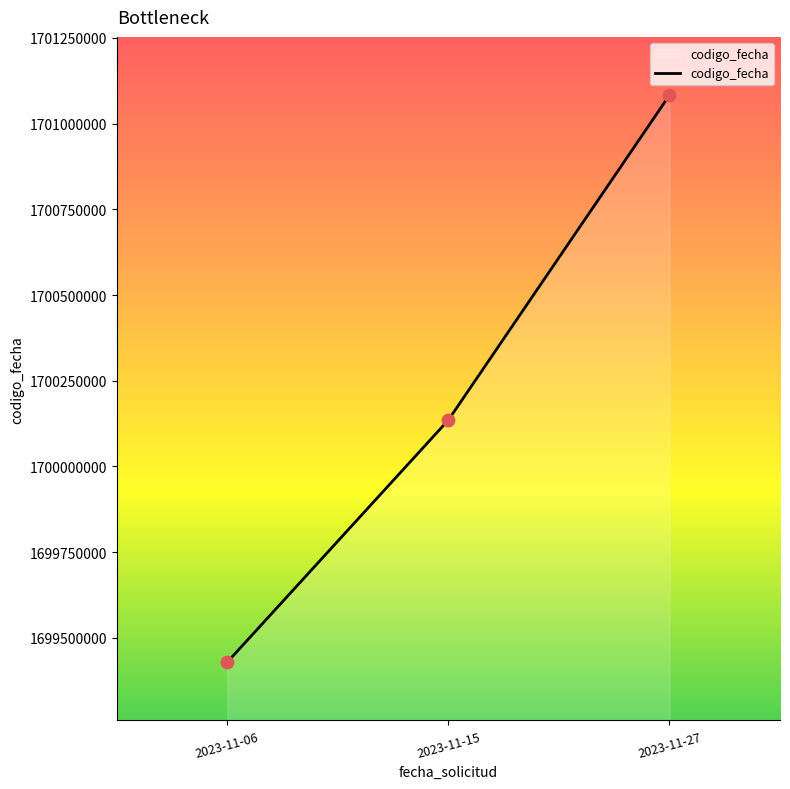

Approximately how many times larger is the value at 2023-11-06 compared to 2023-11-27?

1.0